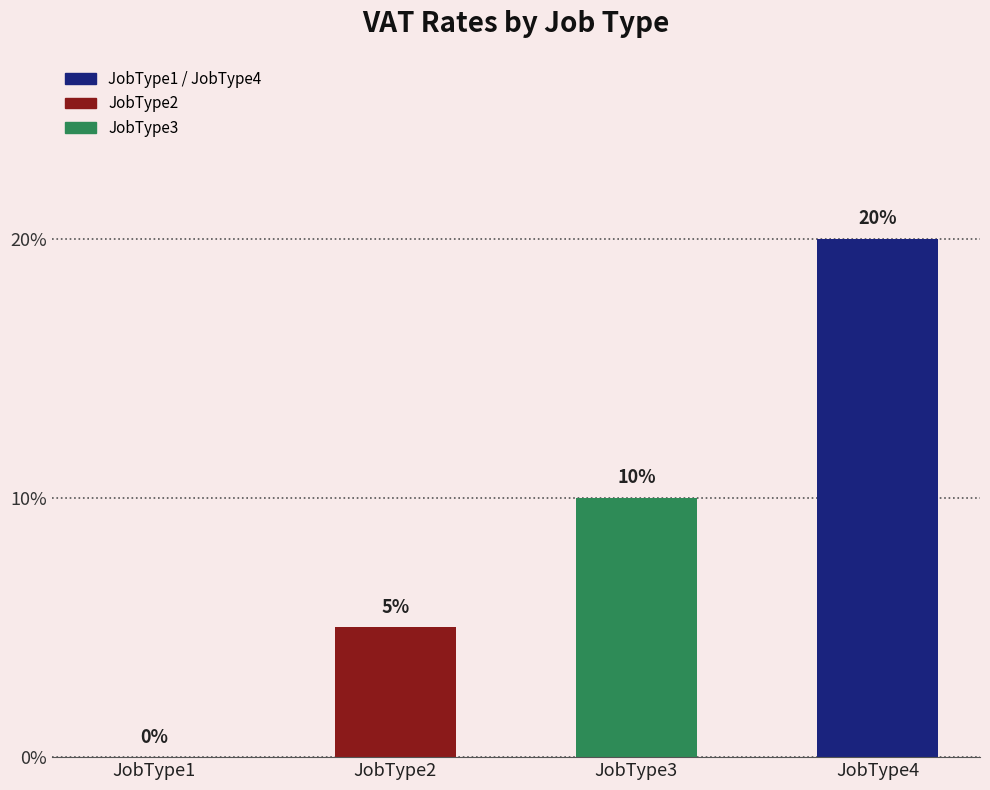

How many data points are above 0?

3